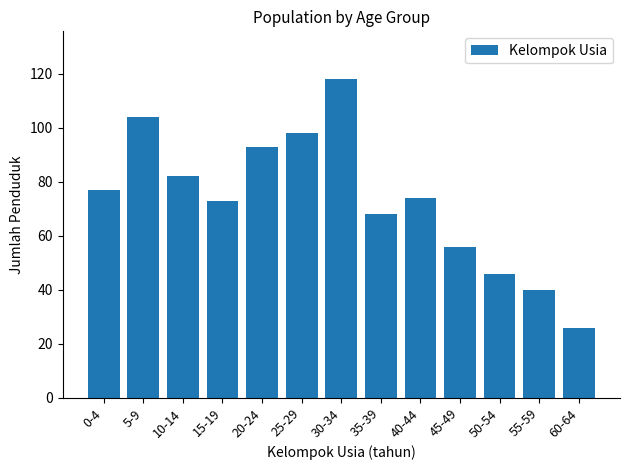

Reading left to right, transcribe all the data shown in this chart.

77	104	82	73	93	98	118	68	74	56	46	40	26